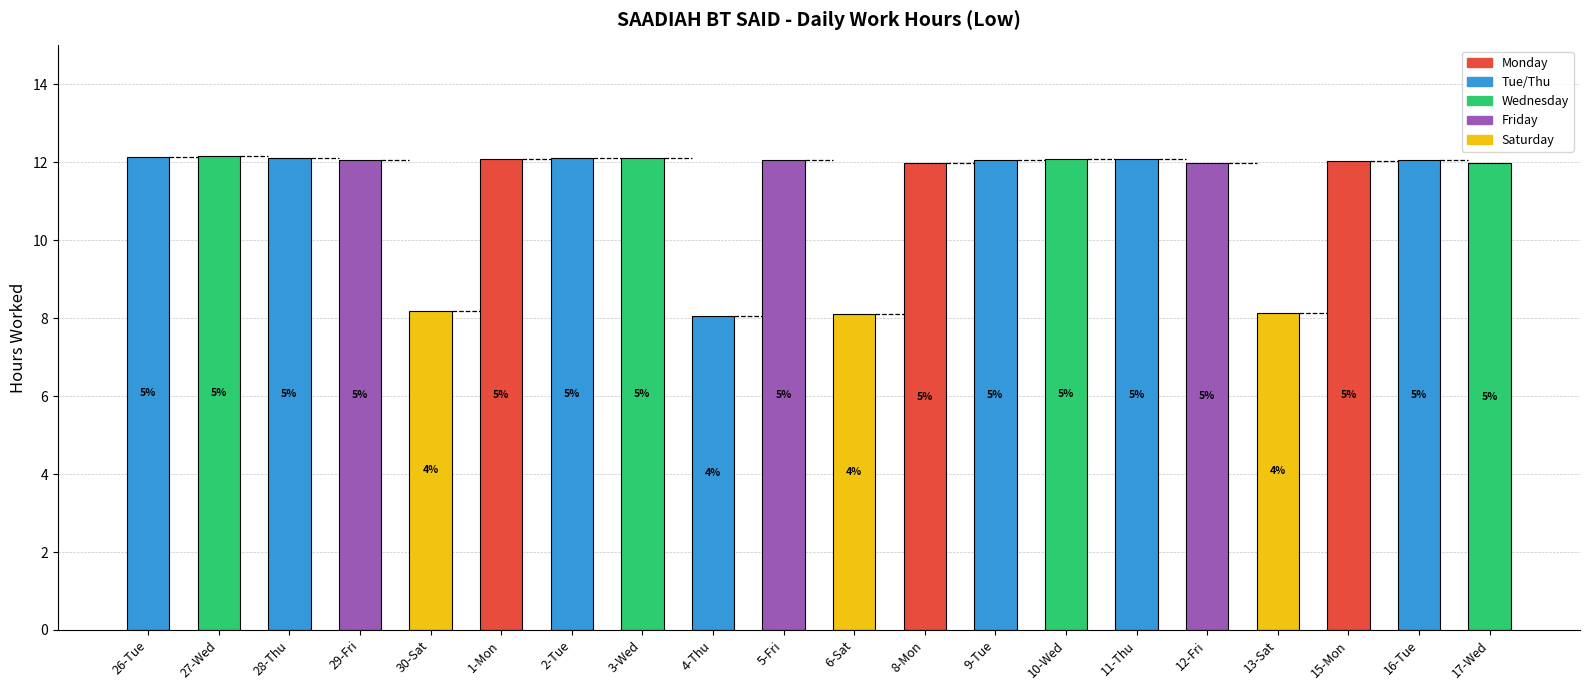

How many bars are there in total?

20